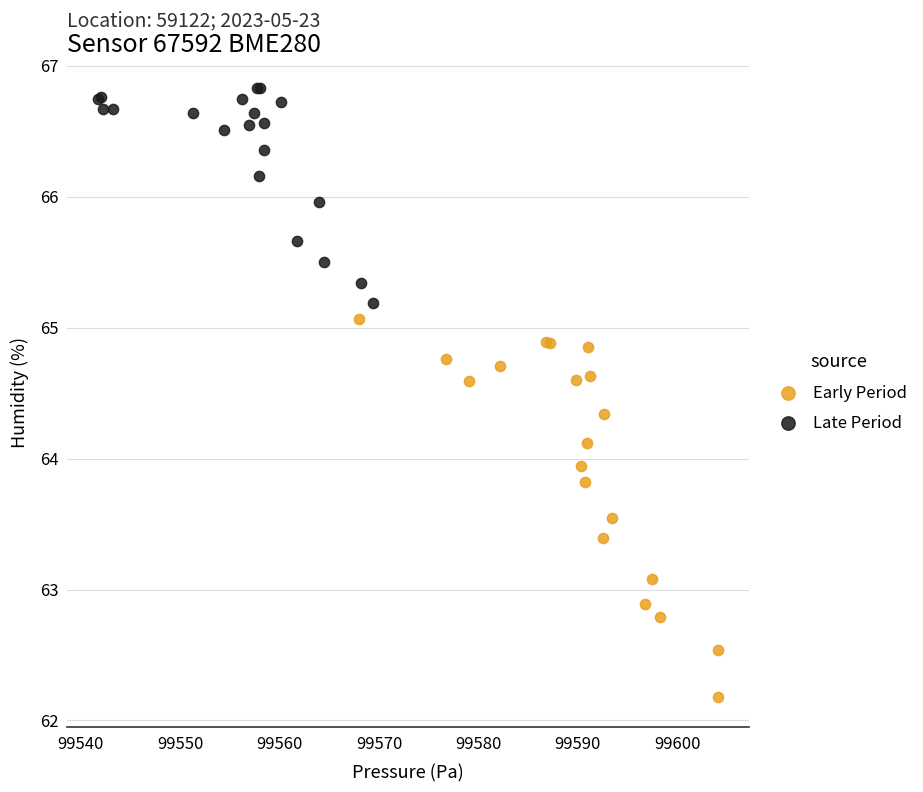

Which series reaches the minimum Y coordinate?

Early Period